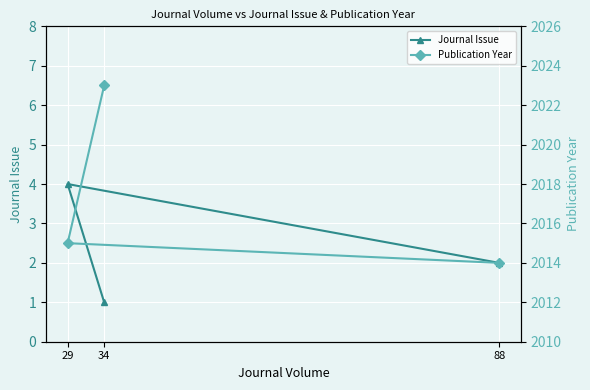

What is the sum of the Journal Issue values at 29 and 34?

5